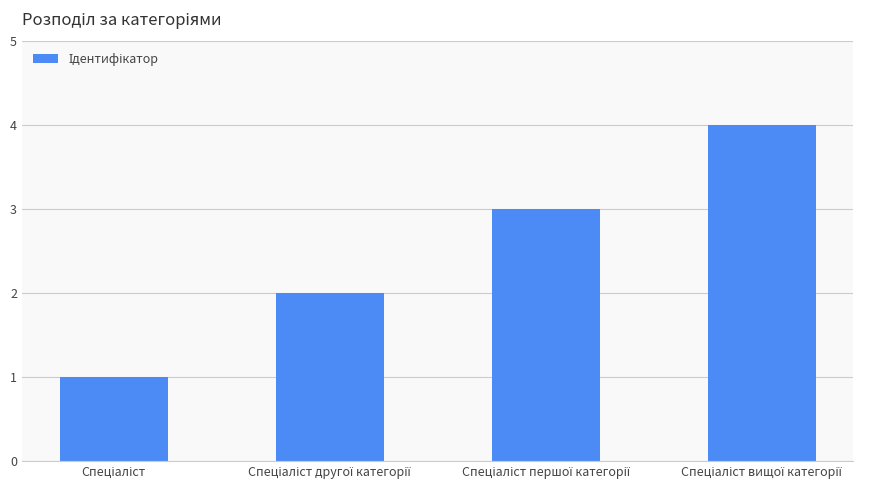

What is the sum of all values?

10